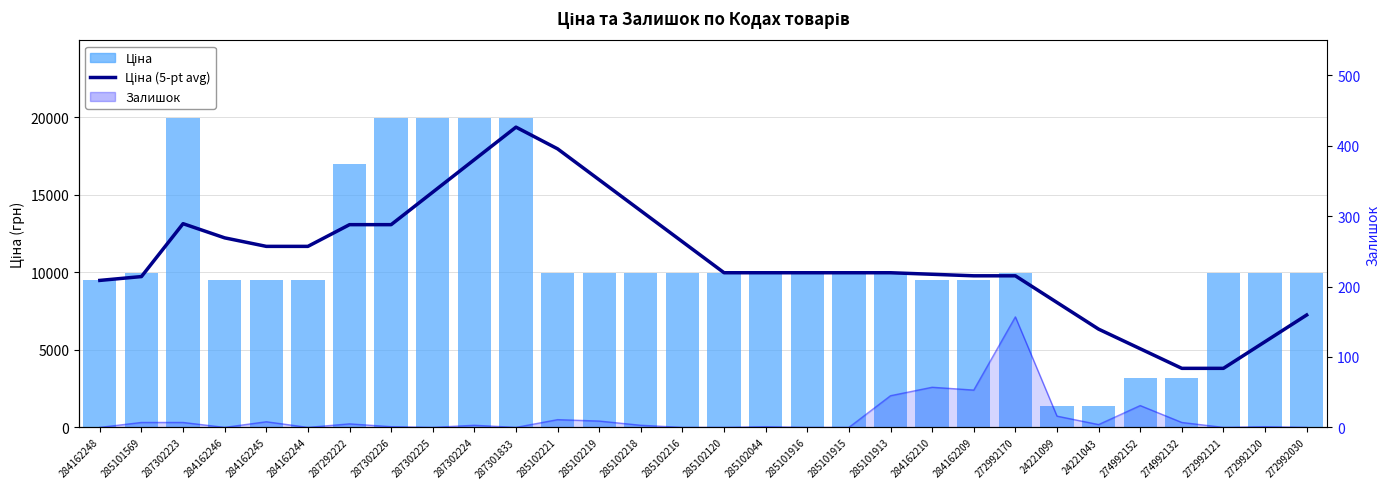

Is it true that Ціна equals 9975.0 at 272992030?

True